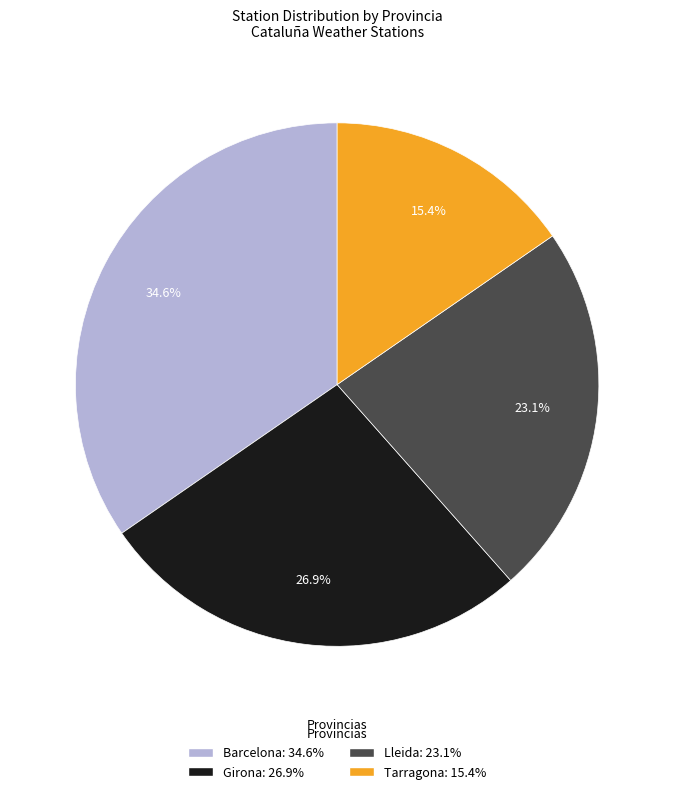

Is there a majority slice in this chart?

No